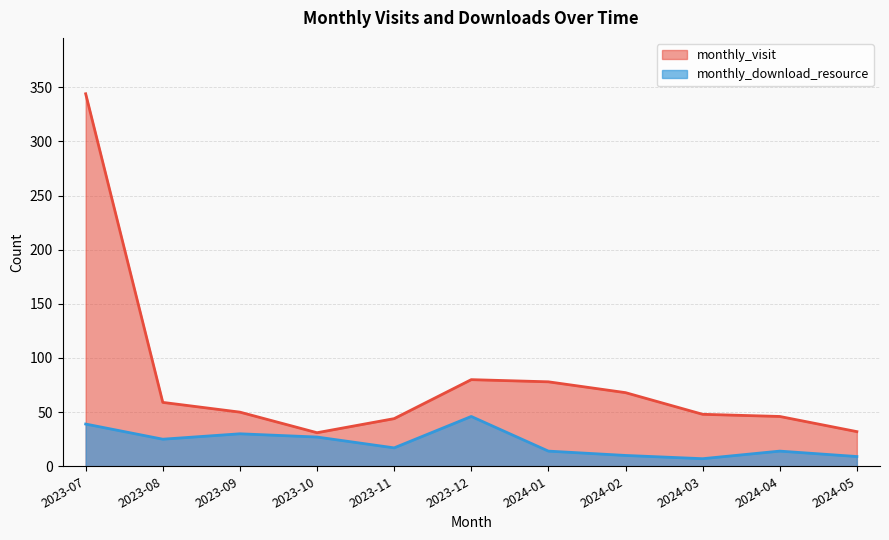

Which category has the highest value in the monthly_visit series?

2023-07